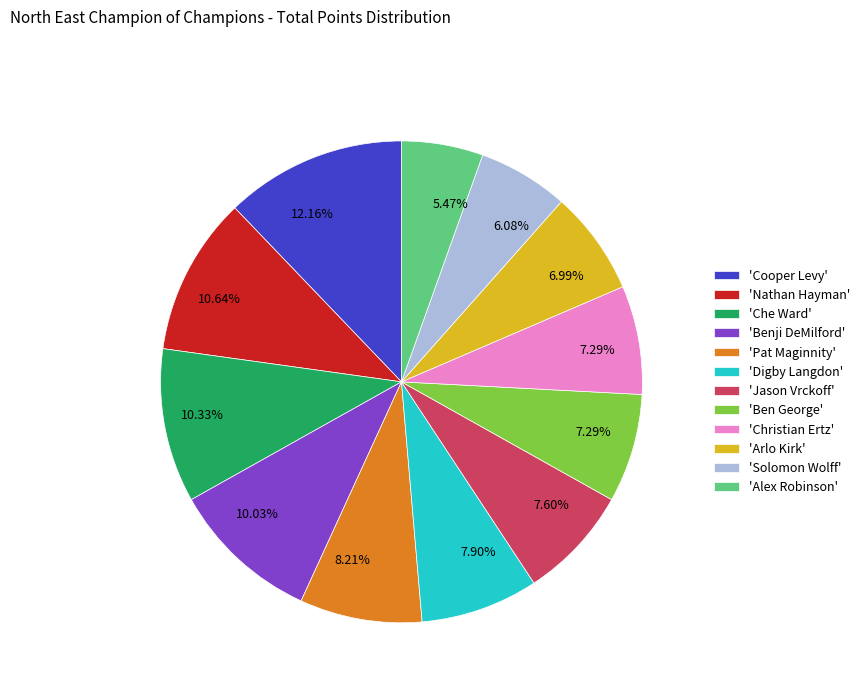

Is there any slice that represents more than half of the pie?

No